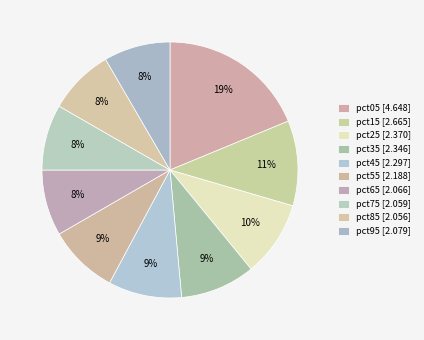

How many segments does this pie chart have?

10